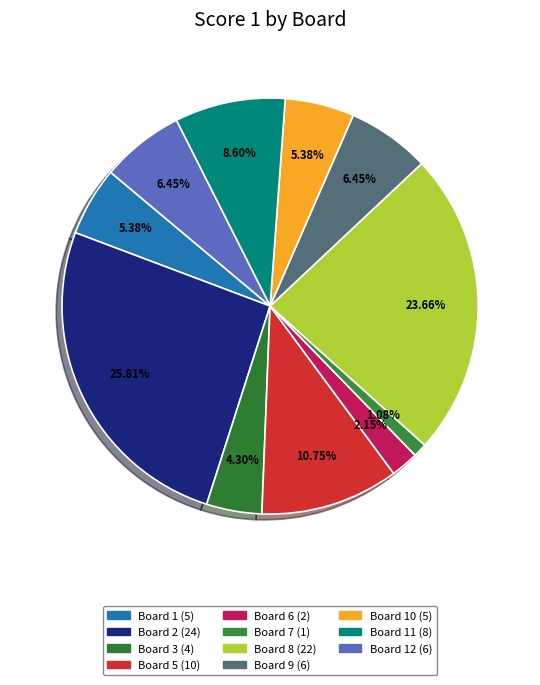

To the nearest percent, what is the average slice percentage?

8%